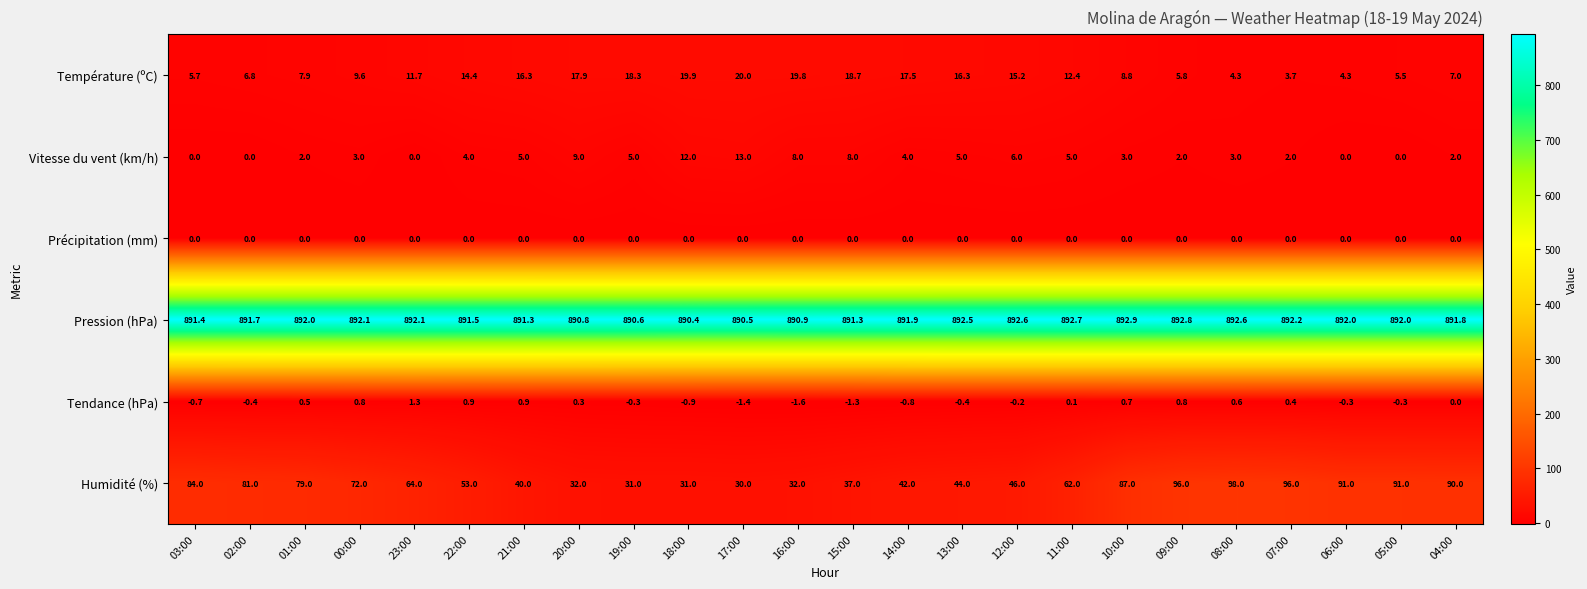

Between 19:00 and 10:00, which series saw the biggest shift?

Humidité (%)